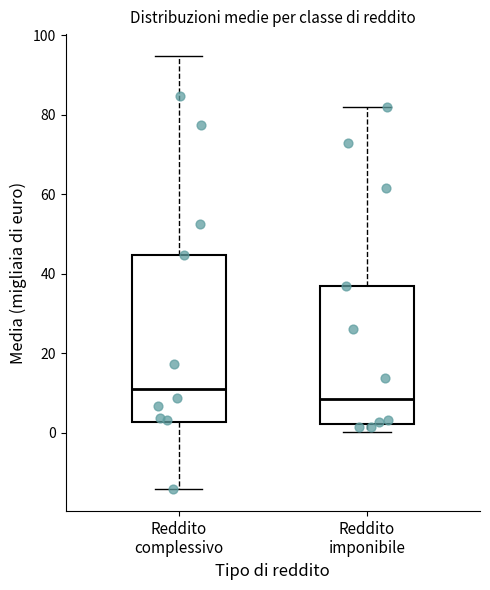

Which box has the highest median line?

Reddito complessivo